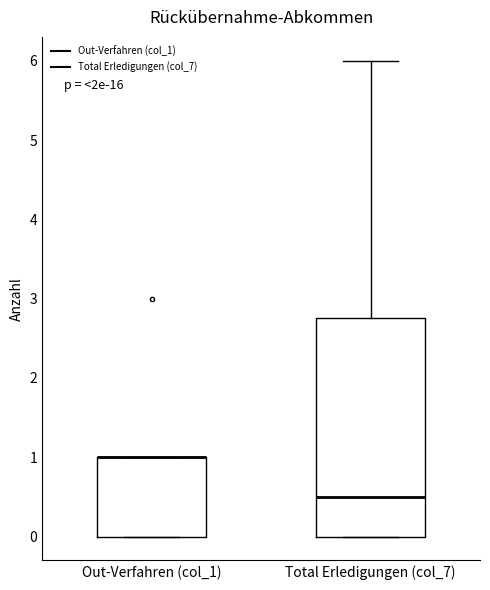

Reading left to right, transcribe this box plot: for each box, give where its median line is, the range the box spans, and where its two whiskers end, as read against the y-axis. The values are not printed on the chart, so give them approximately, as read against the axis.

Out-Verfahren (col_1): median 1.0 (drawn on the box's upper edge), box 0.0 to 1.0, whiskers 0.0 to 1.0
Total Erledigungen (col_7): median 0.5, box 0.0 to 2.8, whiskers 0.0 to 6.0